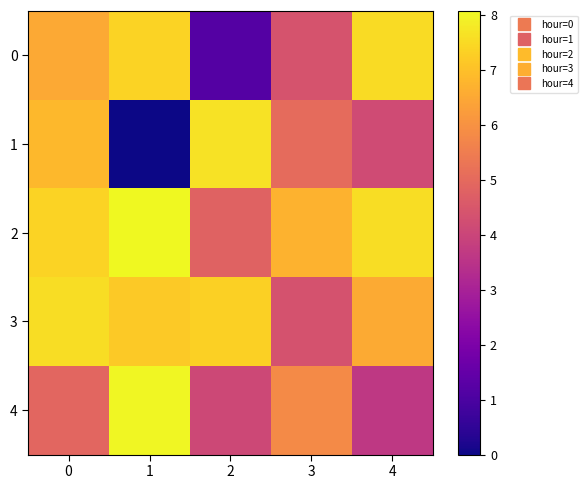

How many data points does each series have?

5